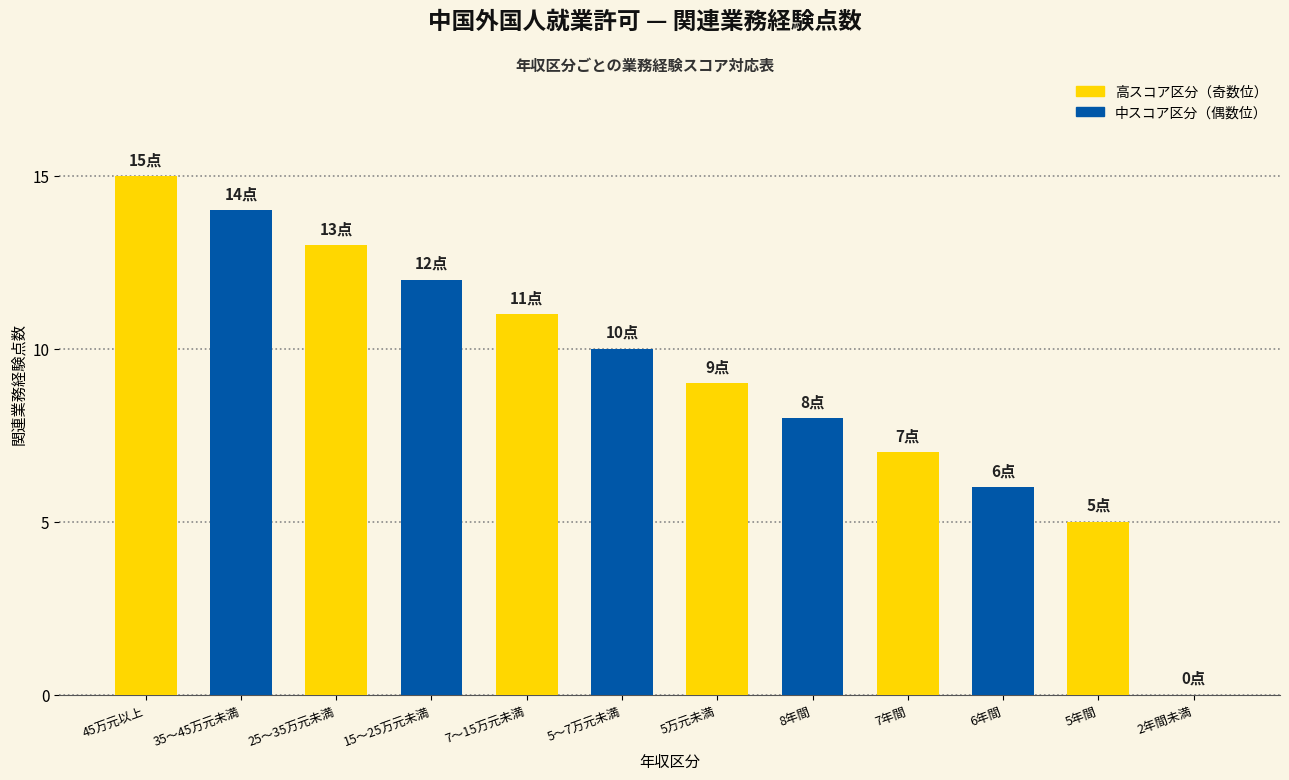

Reading left to right, extract all data points from this chart.

15	14	13	12	11	10	9	8	7	6	5	0